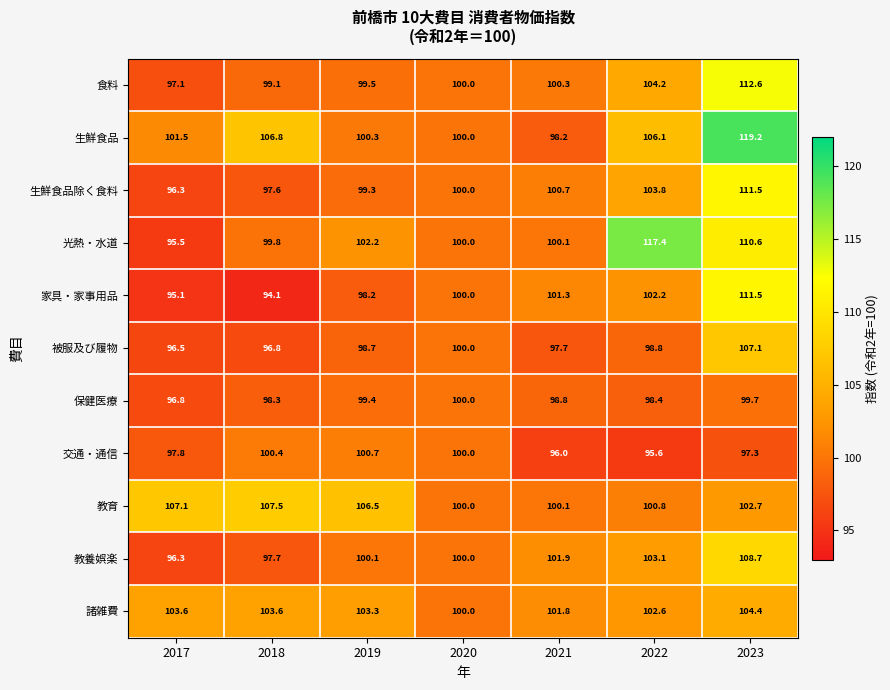

Which label corresponds to the largest value in the chart?

2023